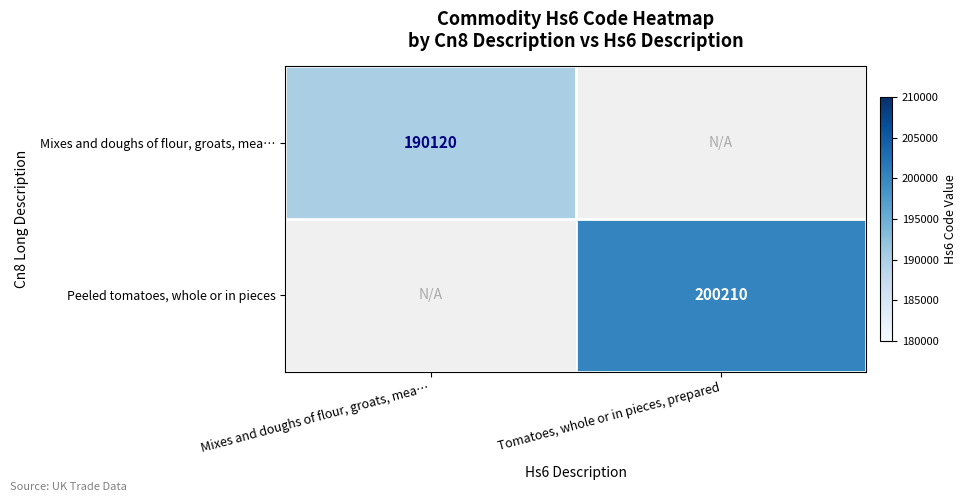

The value of Peeled tomatoes, whole or in pieces at Tomatoes, whole or in pieces, prepared is 200210. True or false?

True